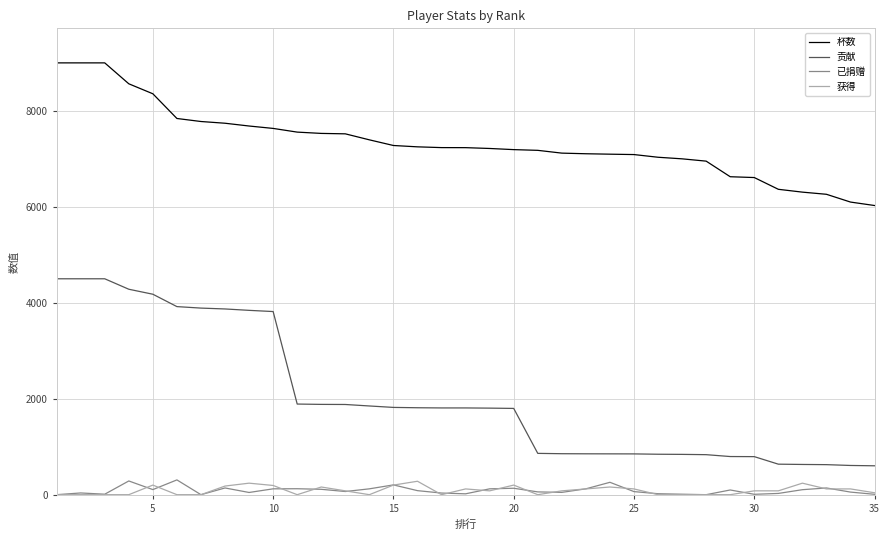

What is the maximum value shown in the chart?

9000